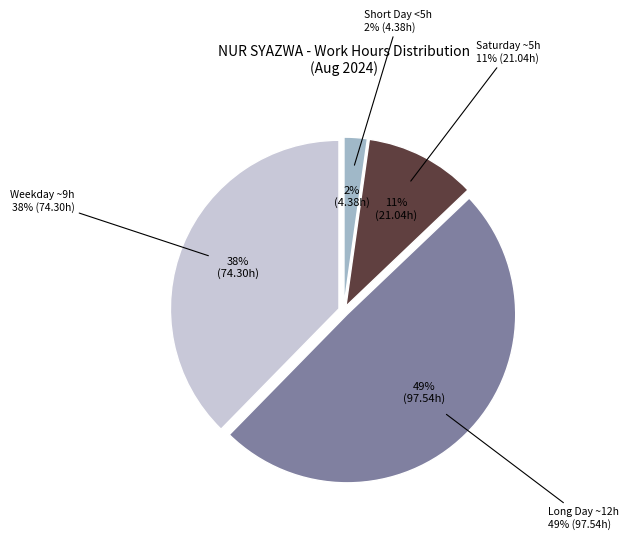

Does any single category account for the majority?

No